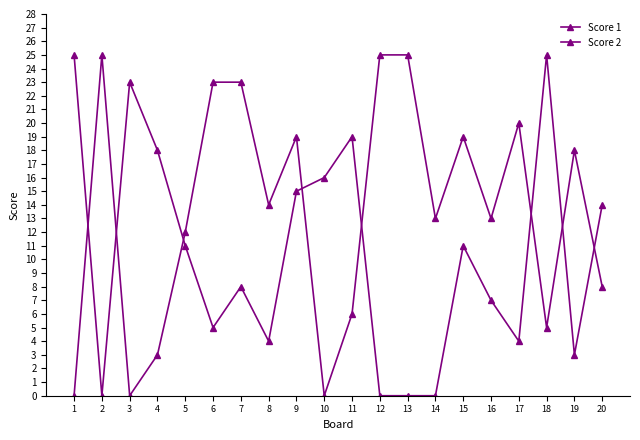

Does the chart have visible grid lines?

No